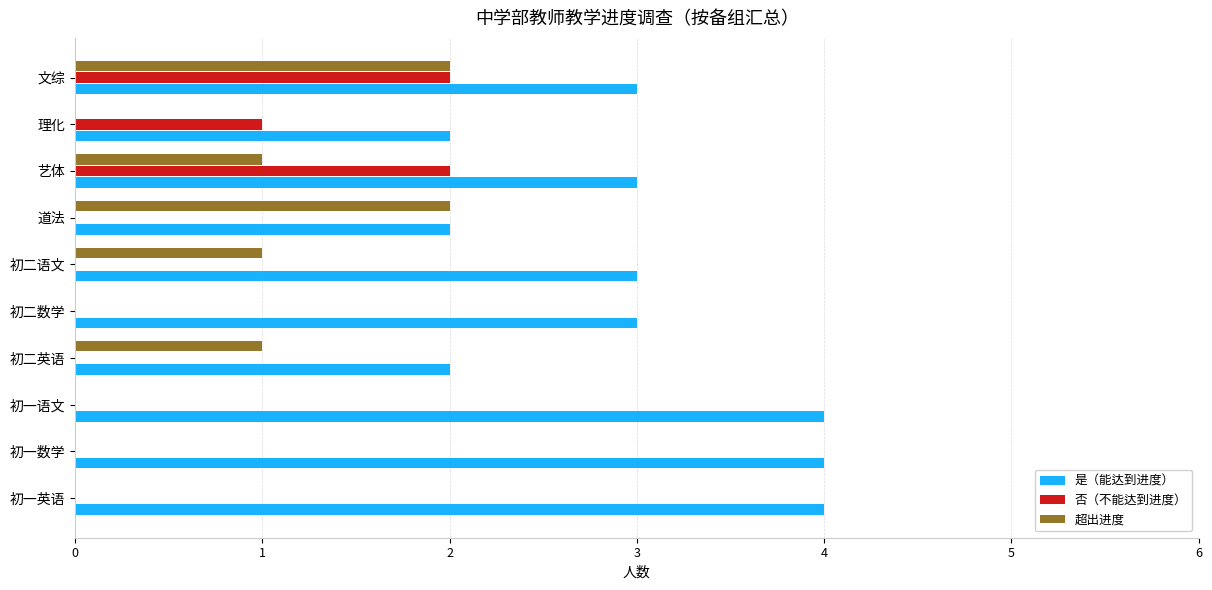

What is the sum of all 超出进度 values?

7